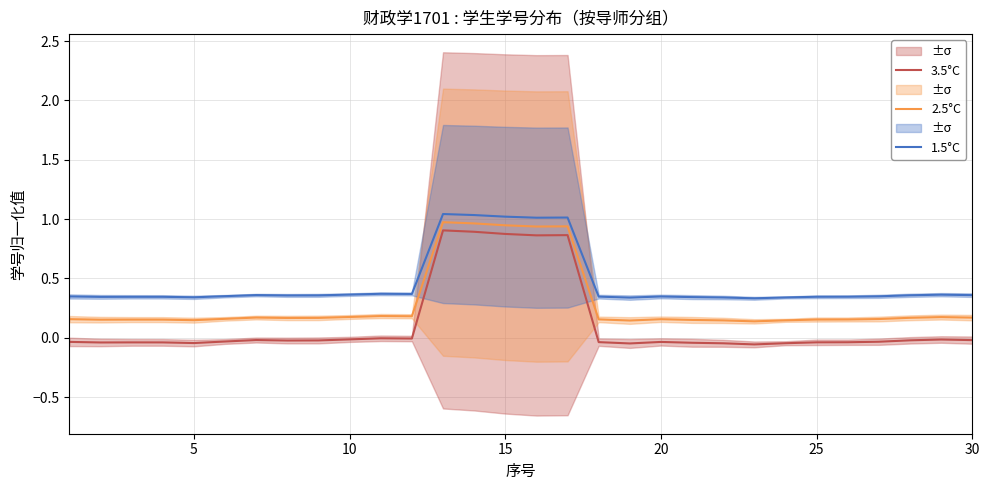

True or false: 3.5°C and 1.5°C intersect in this chart.

False